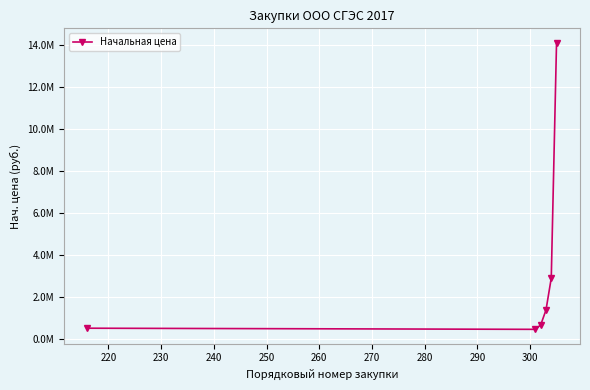

What is the average value?

3326722.8